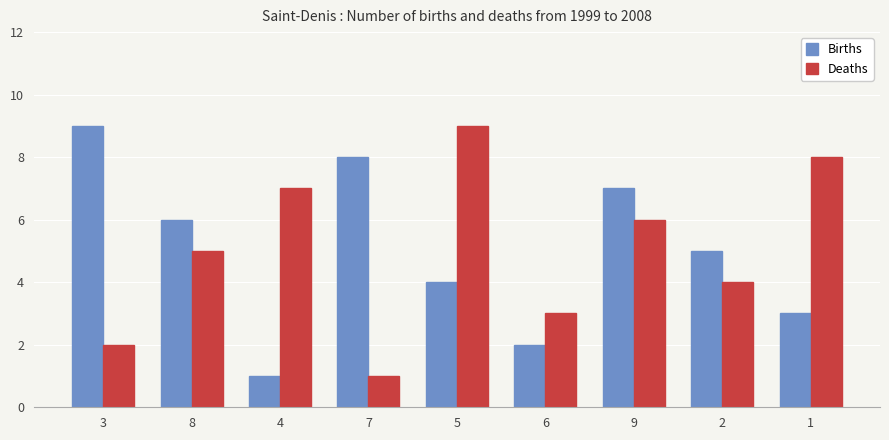

True or false: Births has a value of 5 at 2.

True